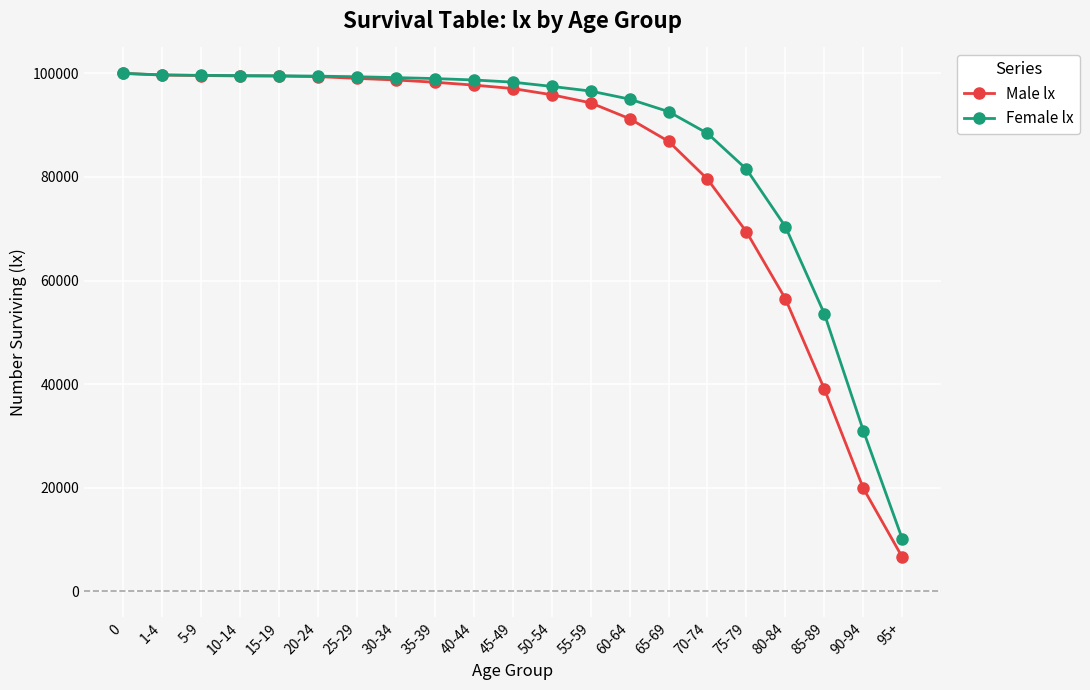

What is the value of the Female lx point at the 18th from the left?

70426